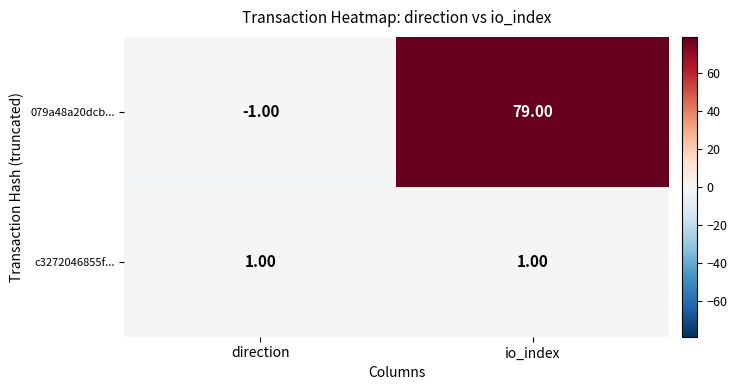

At how many categories does at least one series exceed 56?

1